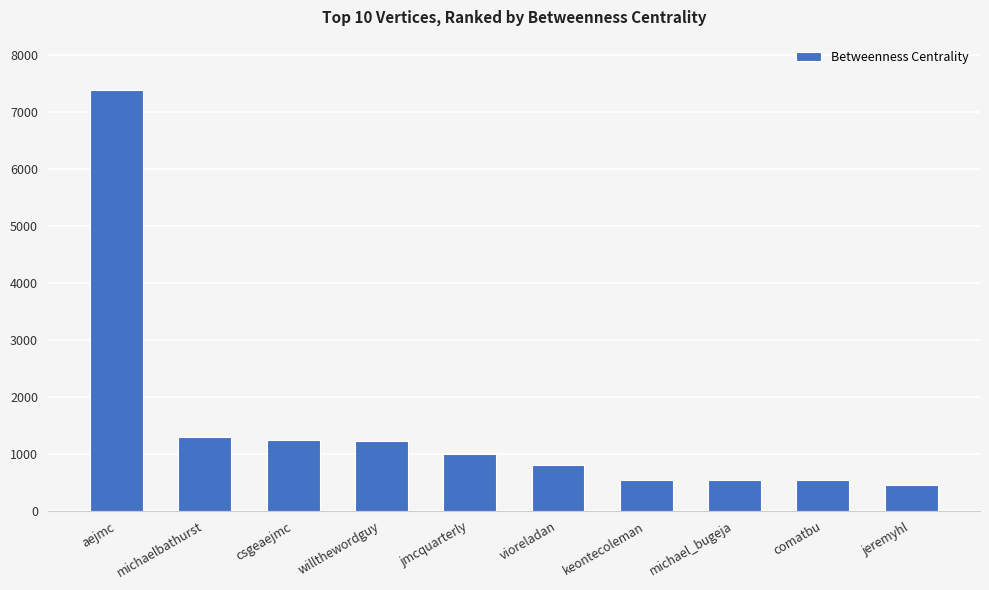

What is the ratio of the value at jeremyhl to the value at comatbu?

0.8